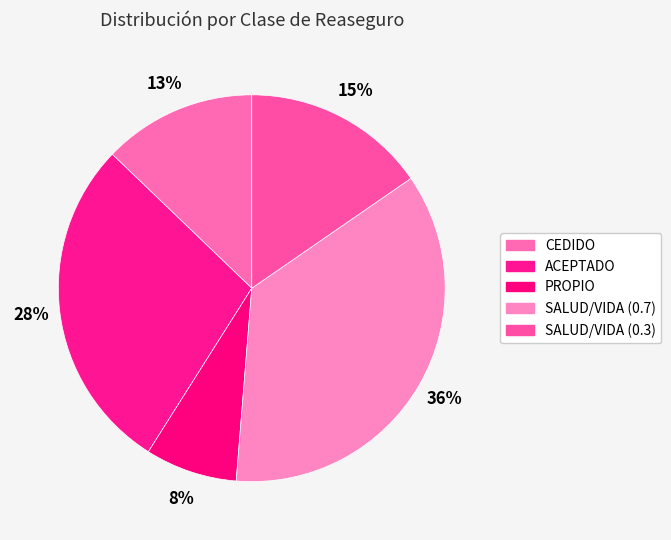

Is there a majority slice in this chart?

No